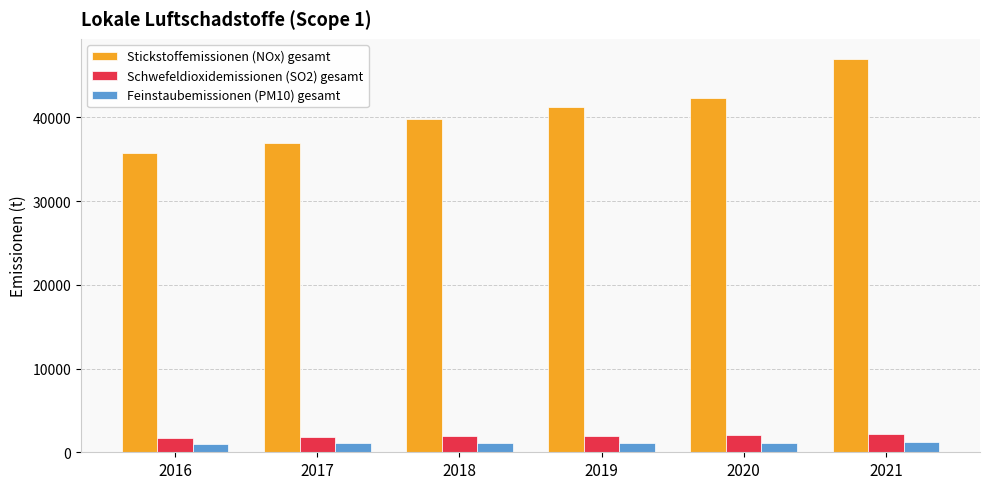

What is the minimum value shown in the chart?

1043